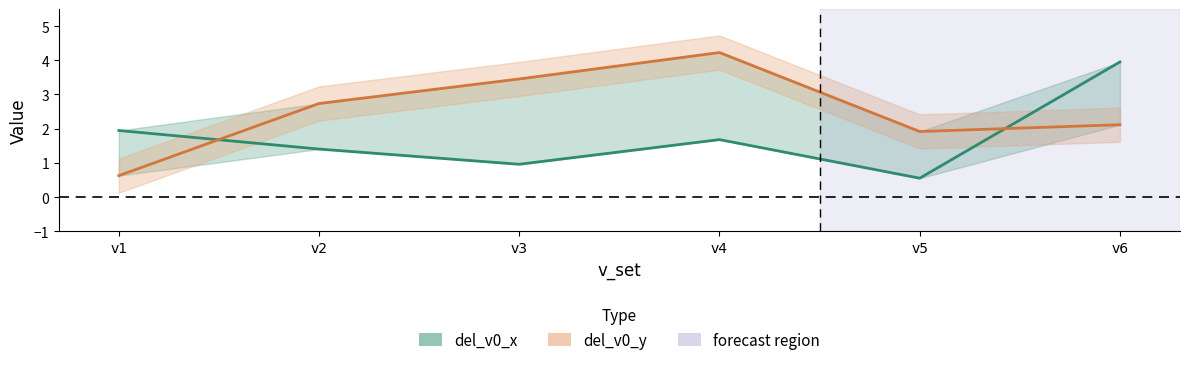

At which category does del_v0_x reach its first local valley?

v3